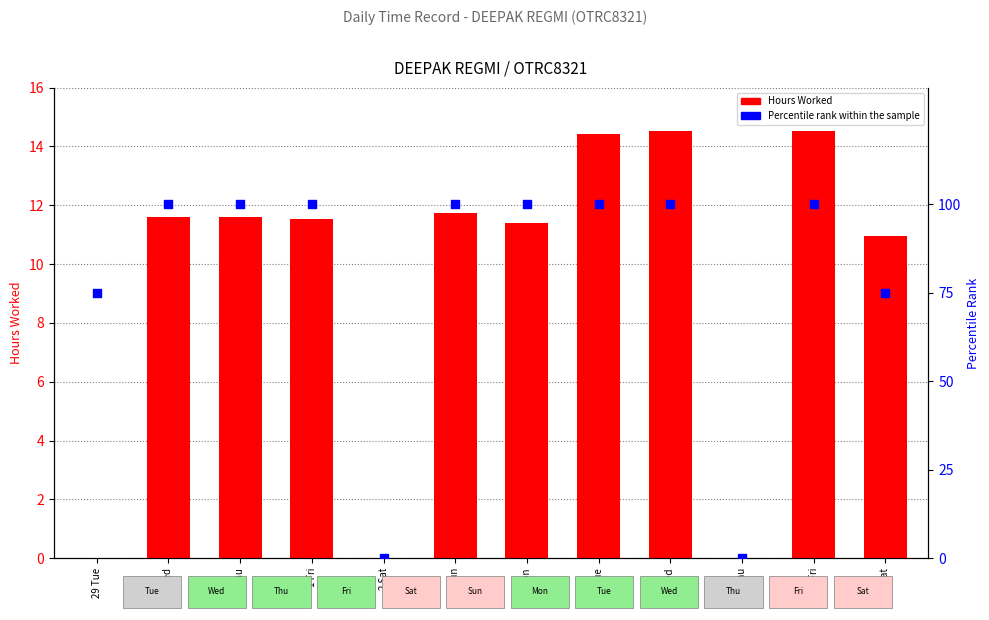

Is the value of Hours Worked at 4 Mon greater than the value of Percentile rank within the sample at 29 Tue?

No